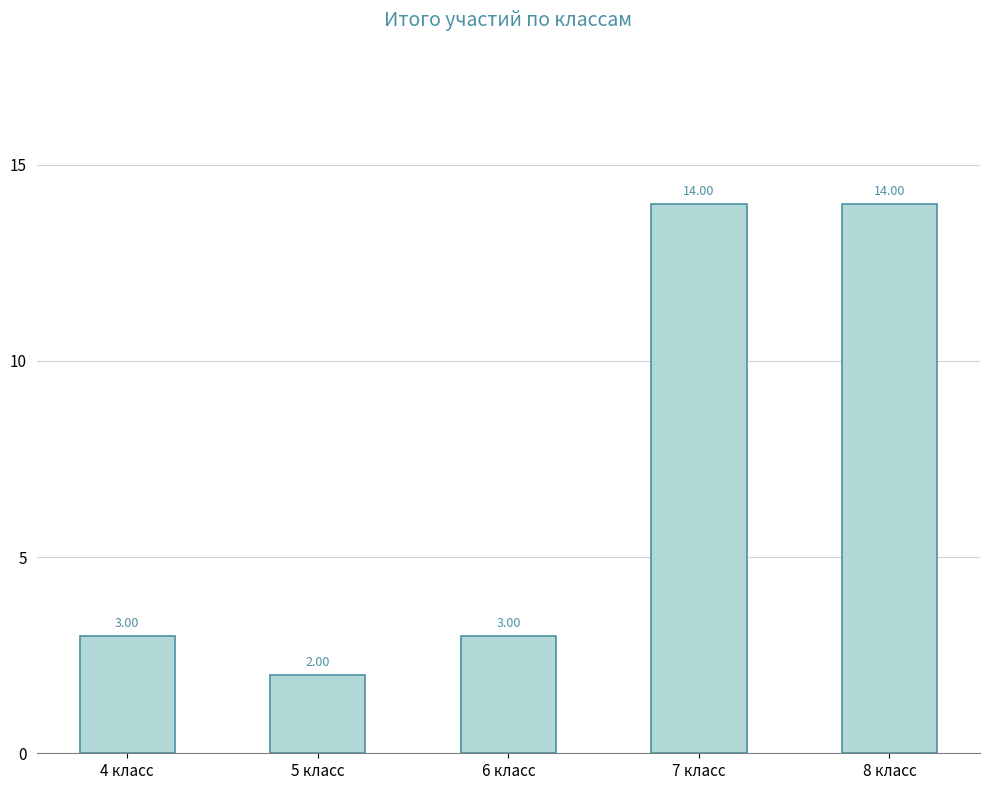

Reading left to right, extract all data points from this chart.

4 класс=3	5 класс=2	6 класс=3	7 класс=14	8 класс=14